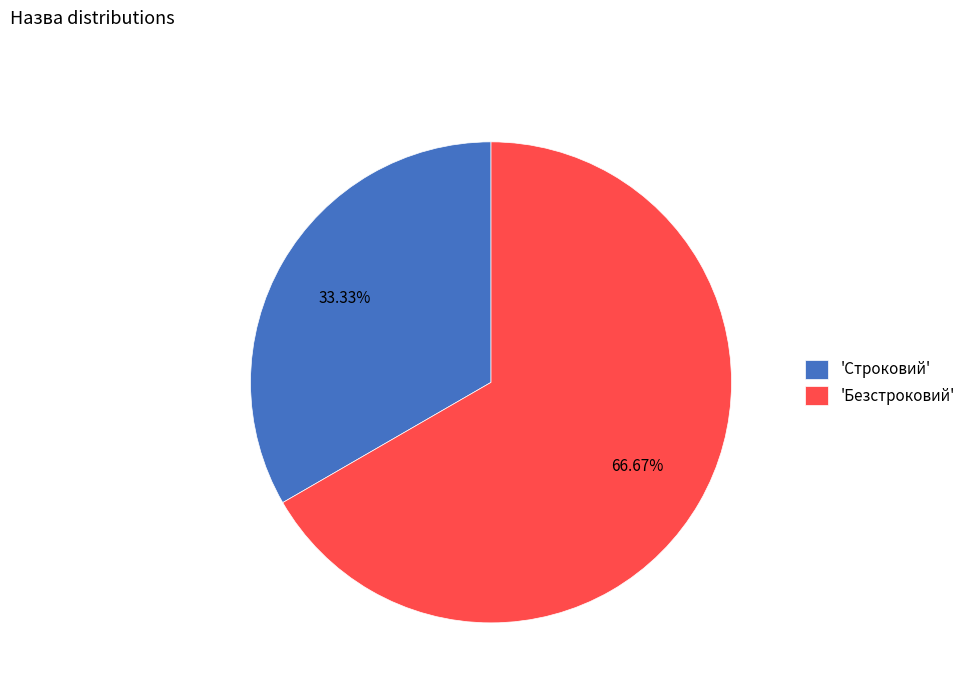

Approximately how many times larger is the value at 'Безстроковий' compared to 'Строковий'?

2.0